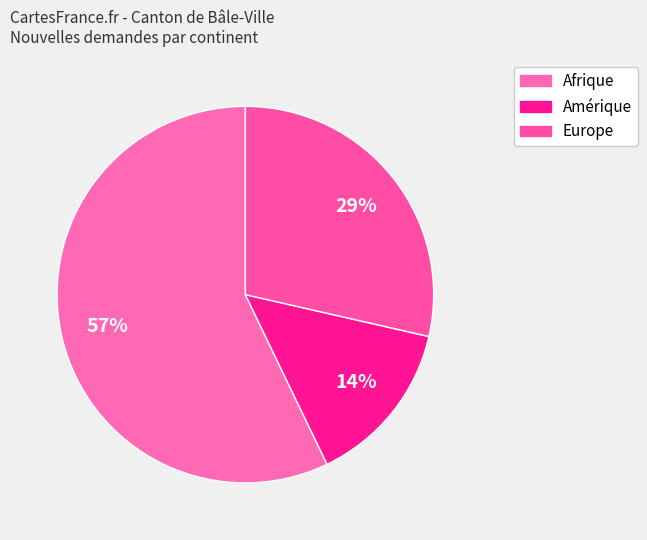

How many slices are in this pie chart?

3